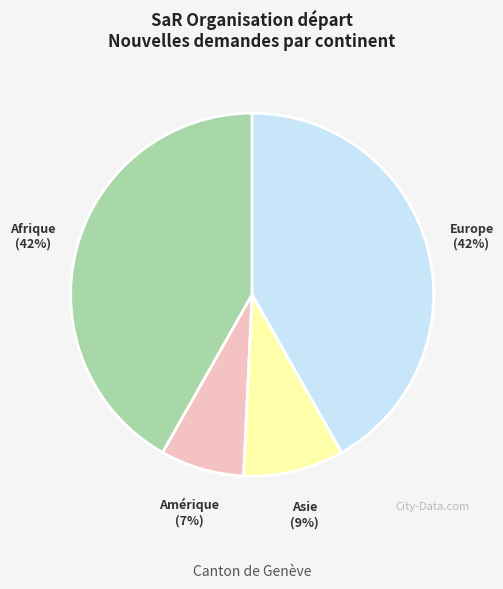

How many slices are in this pie chart?

4